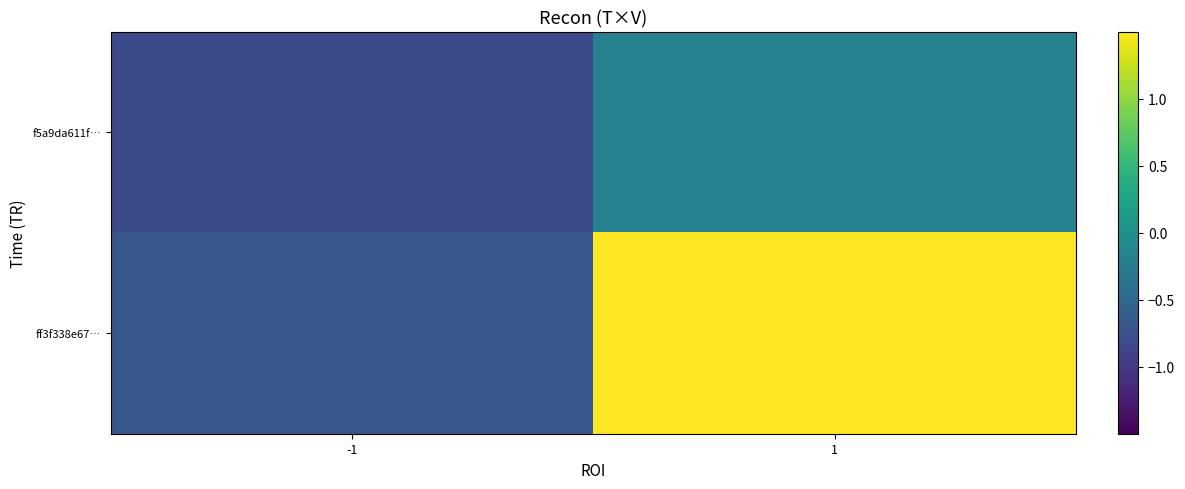

At which category is the sum across all series the highest?

1